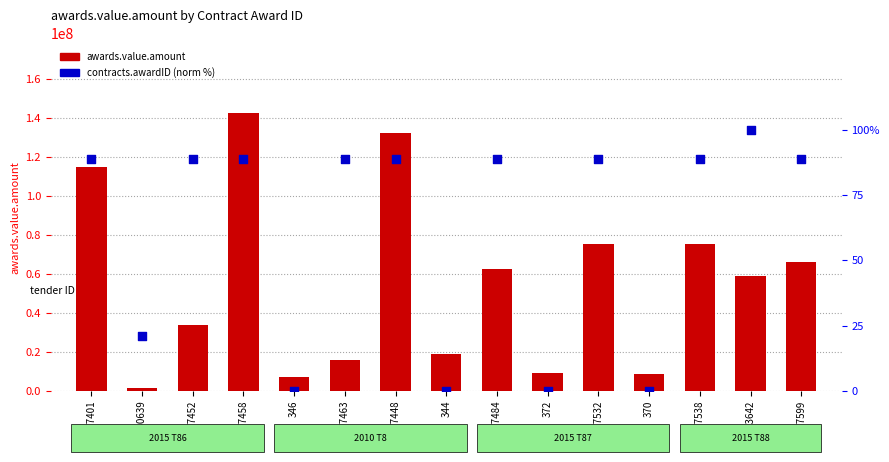

What is the total value across all series at 977532?

75501253.5